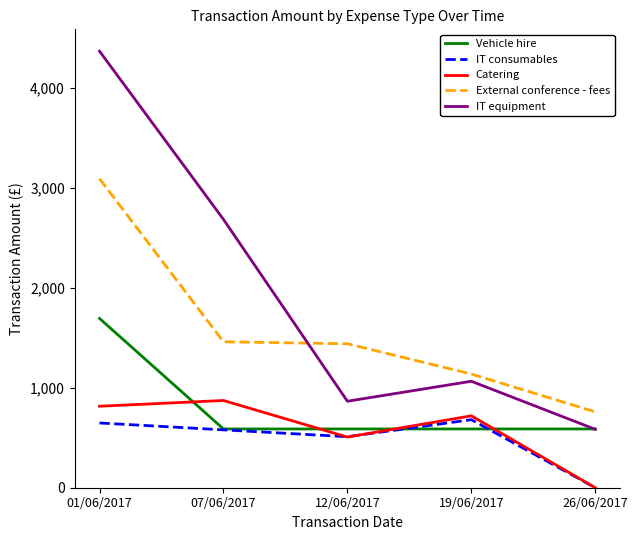

What are all the series names shown in the legend?

Vehicle hire, IT consumables, Catering, External conference - fees, IT equipment